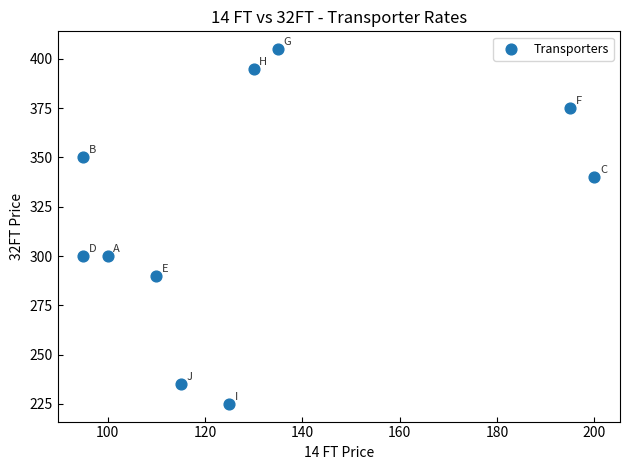

What is the range of Y values (max minus min)?

180